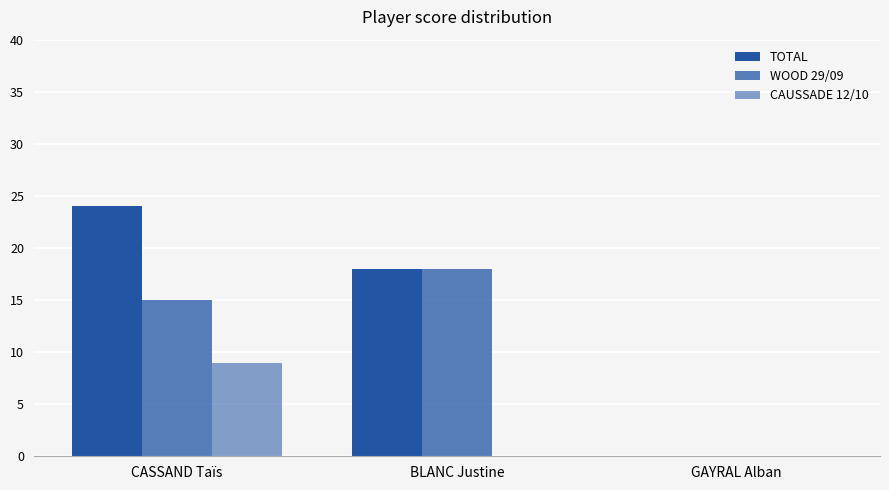

What is the difference between the maximum and second lowest values in the CAUSSADE 12/10 series?

9